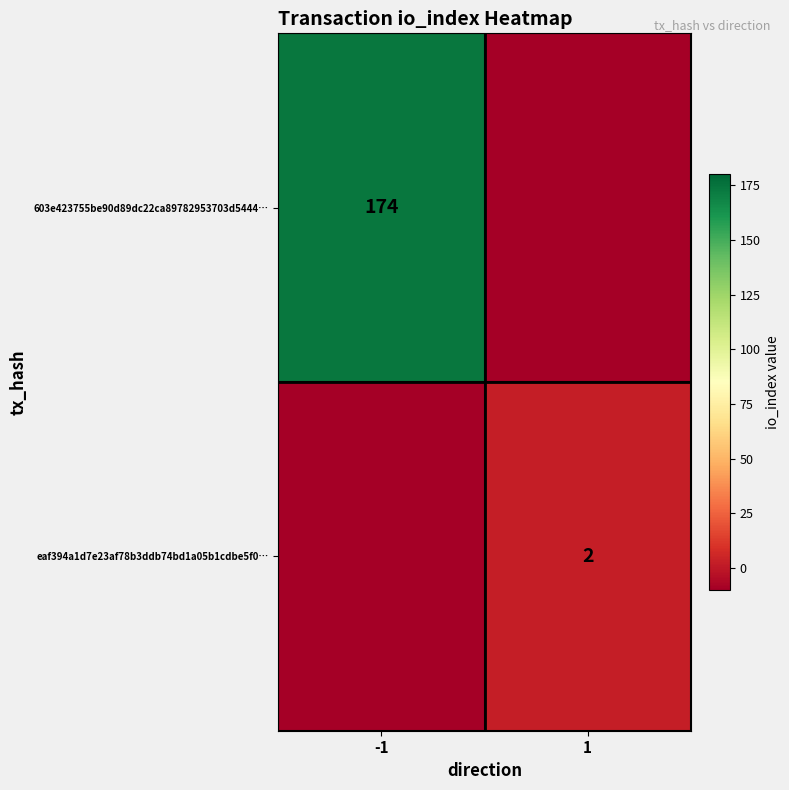

How many distinct data groups are displayed?

2